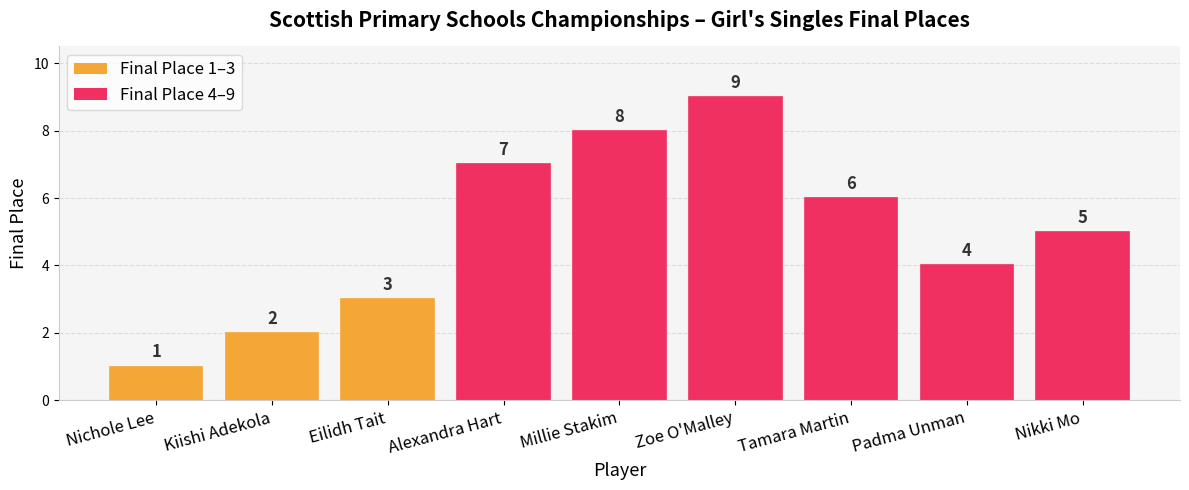

Read the value at Kiishi Adekola.

2